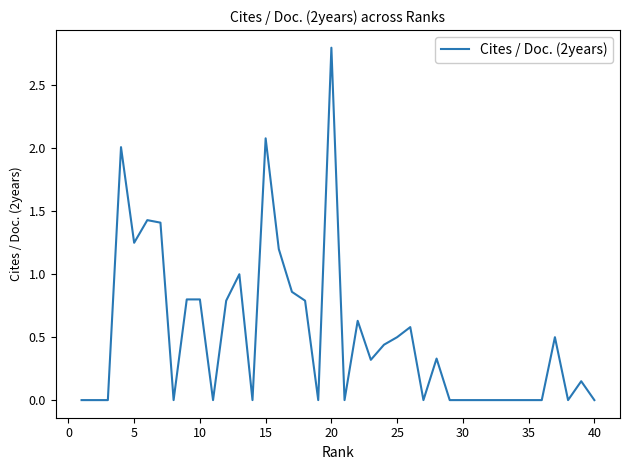

What is the difference between the maximum and minimum values?

2.8